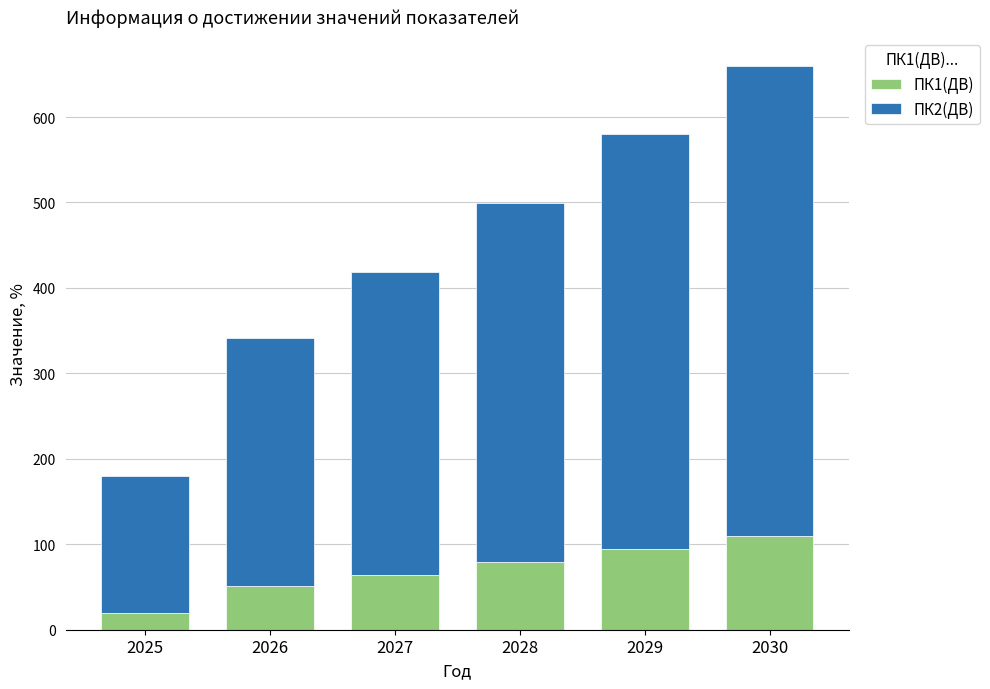

What is the sum of the ПК1(ДВ) values at 2026 and 2029?

145.8